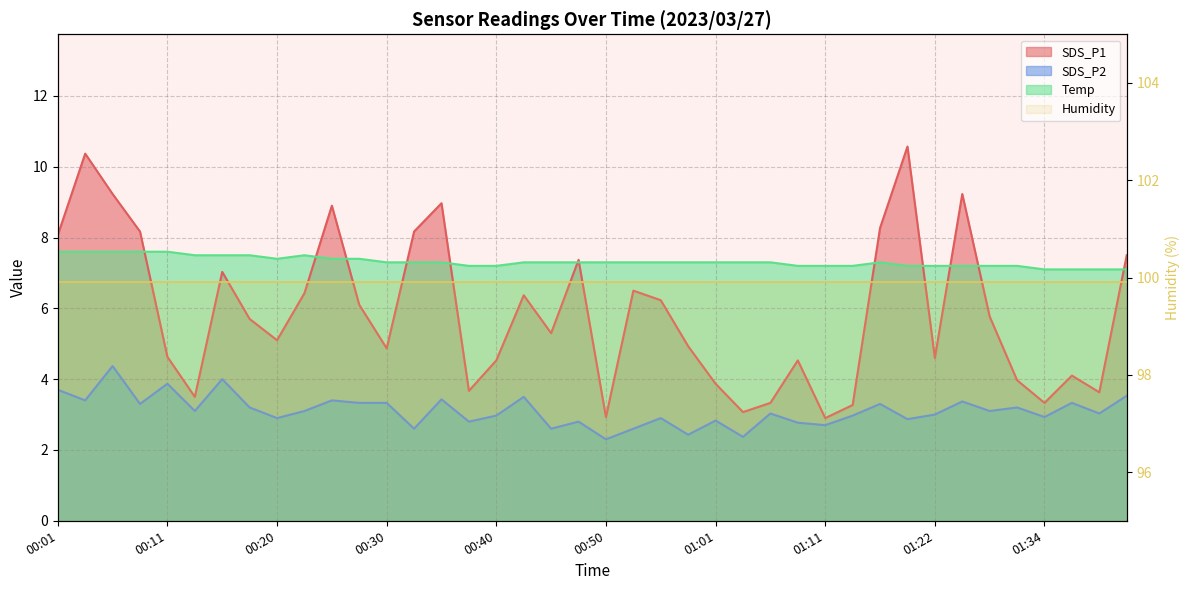

The Temp series shows 7.3 at 00:50. True or false?

True